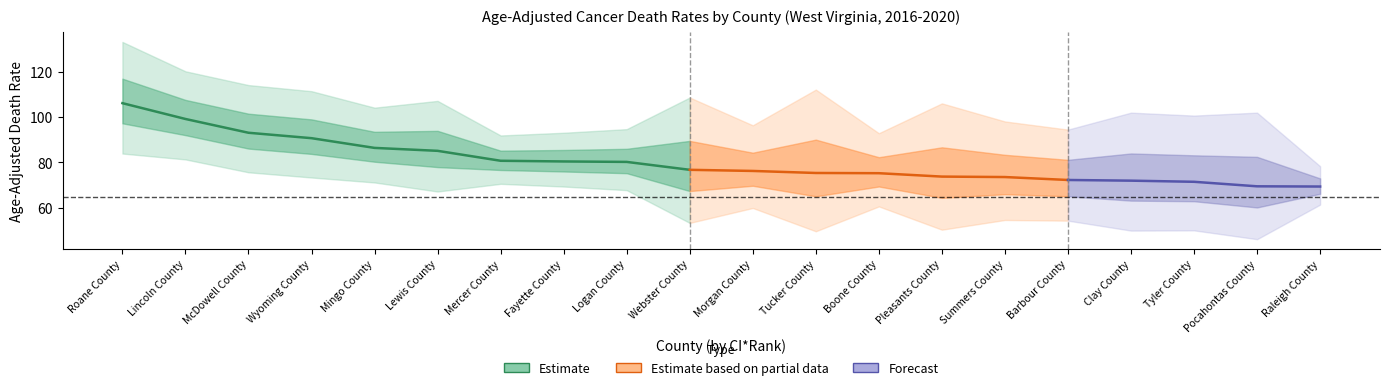

True or false: Upper CI and Lower CI cross at least once.

False